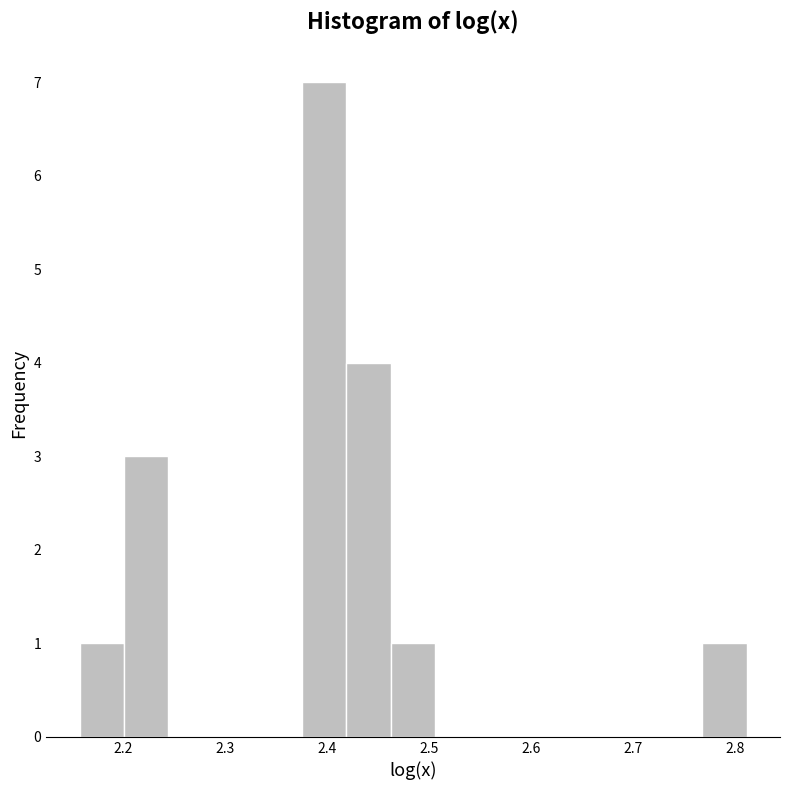

Over which range of the x-axis is the bar tallest?

2.38 to 2.42